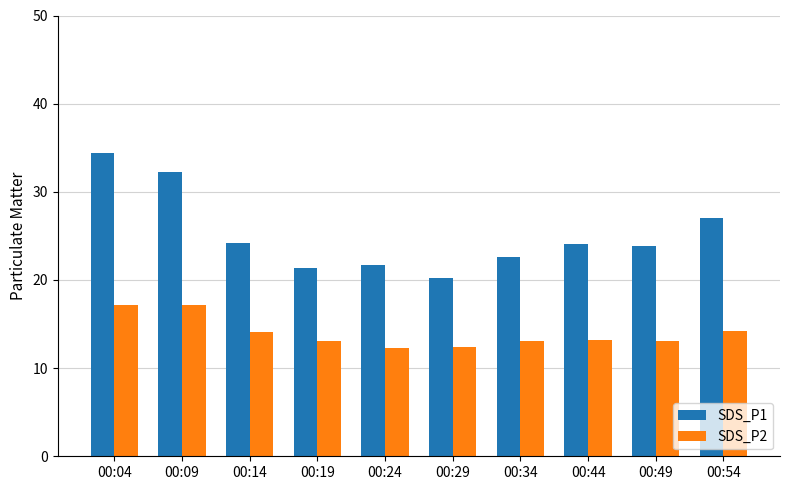

What is the minimum value shown in the chart?

12.3